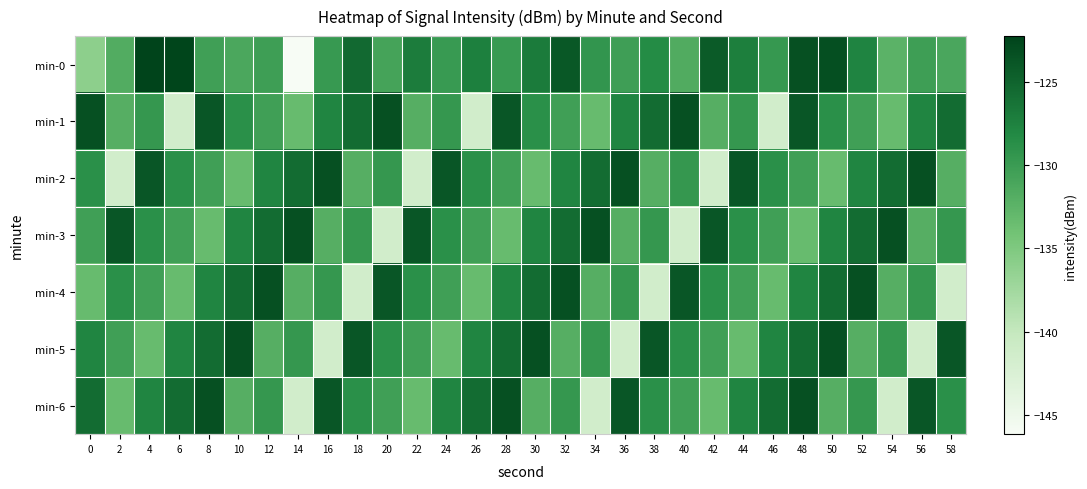

Which category has the highest value across all series?

4